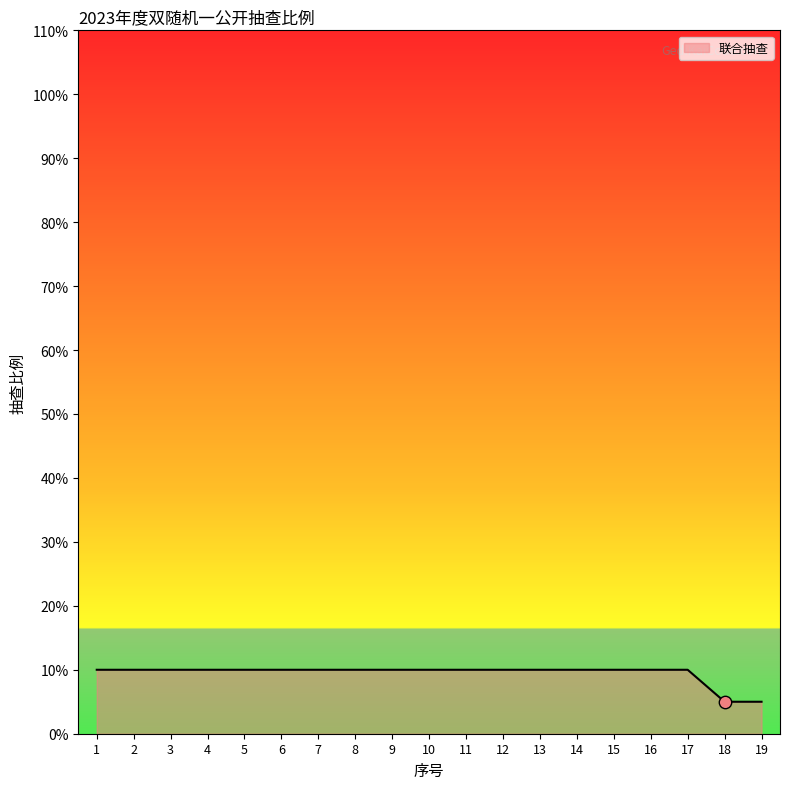

Between 1 and 18, which is larger?

1